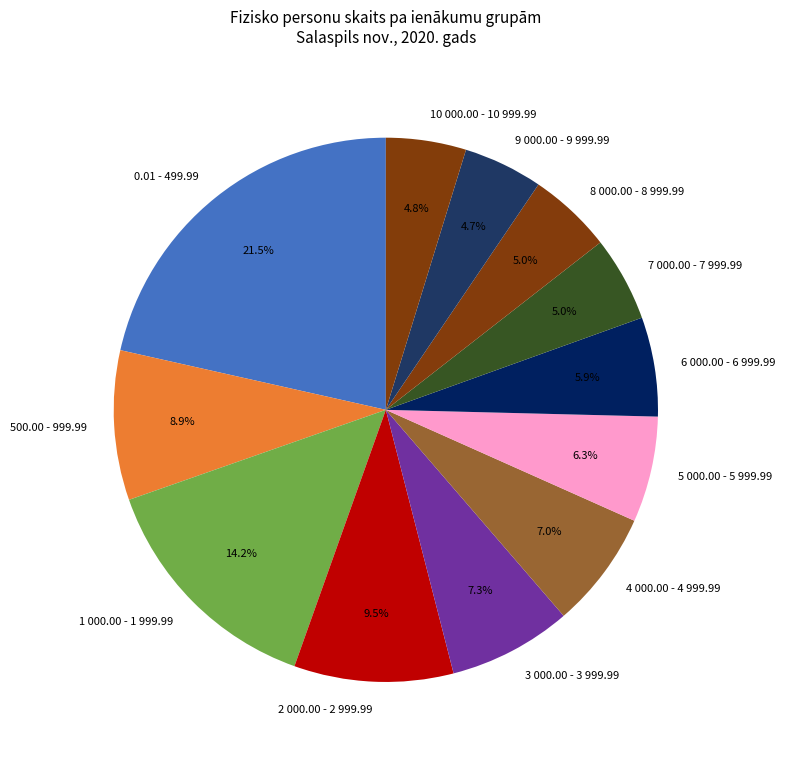

What is the total percentage of 1 000.00 - 1 999.99 and 6 000.00 - 6 999.99?

20.1%